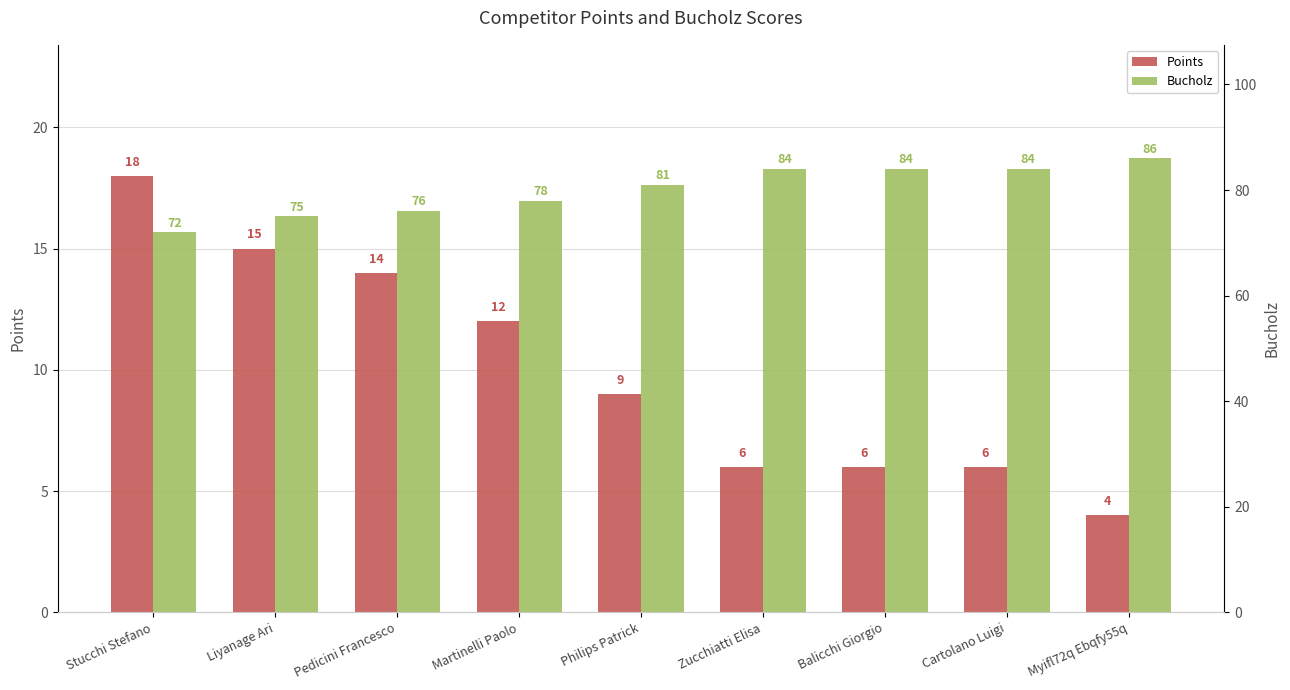

What is the average value of the Bucholz series?

80